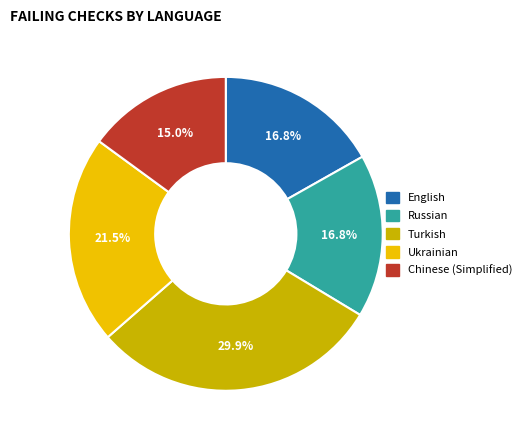

To the nearest percent, what is the average slice percentage?

20%